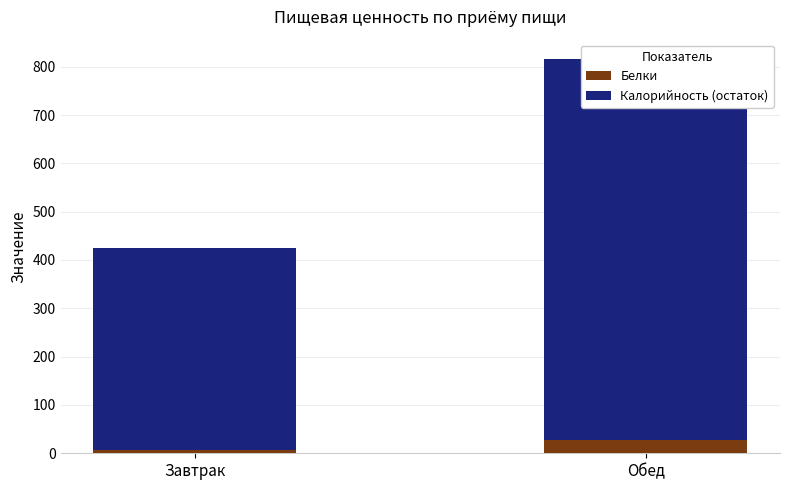

How many bars are there in total?

4